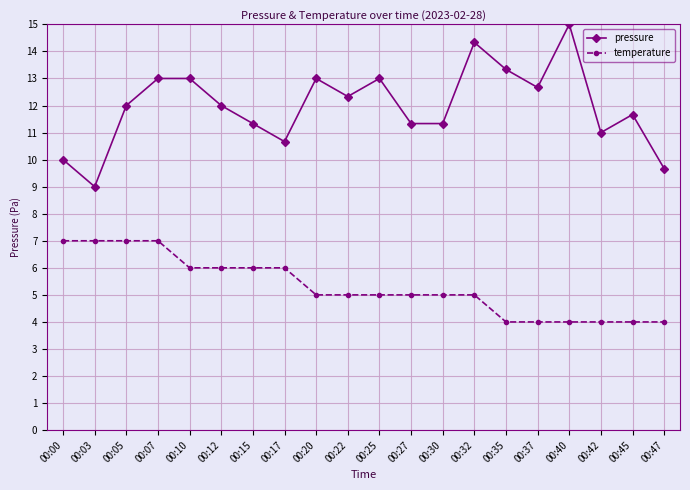

What are all the series names shown in the legend?

pressure, temperature